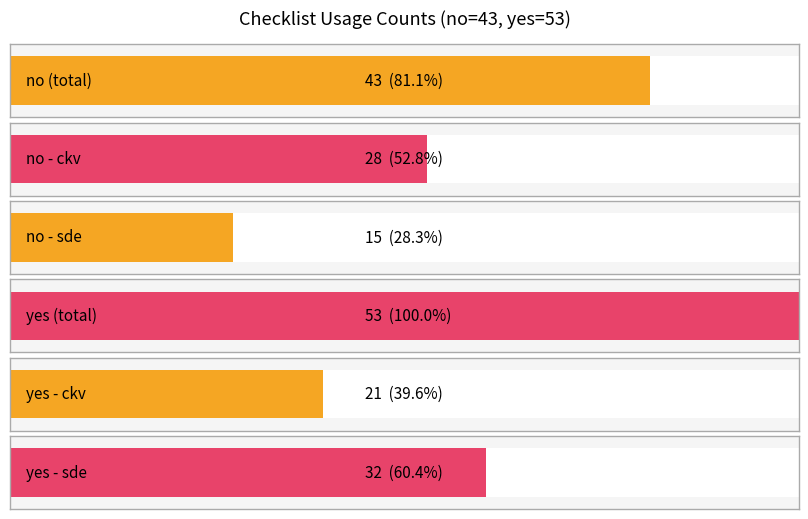

Reading right to left, transcribe all the data shown in this chart.

sde_yes=32	ckv_yes=21	yes=53	sde_no=15	ckv_no=28	no=43